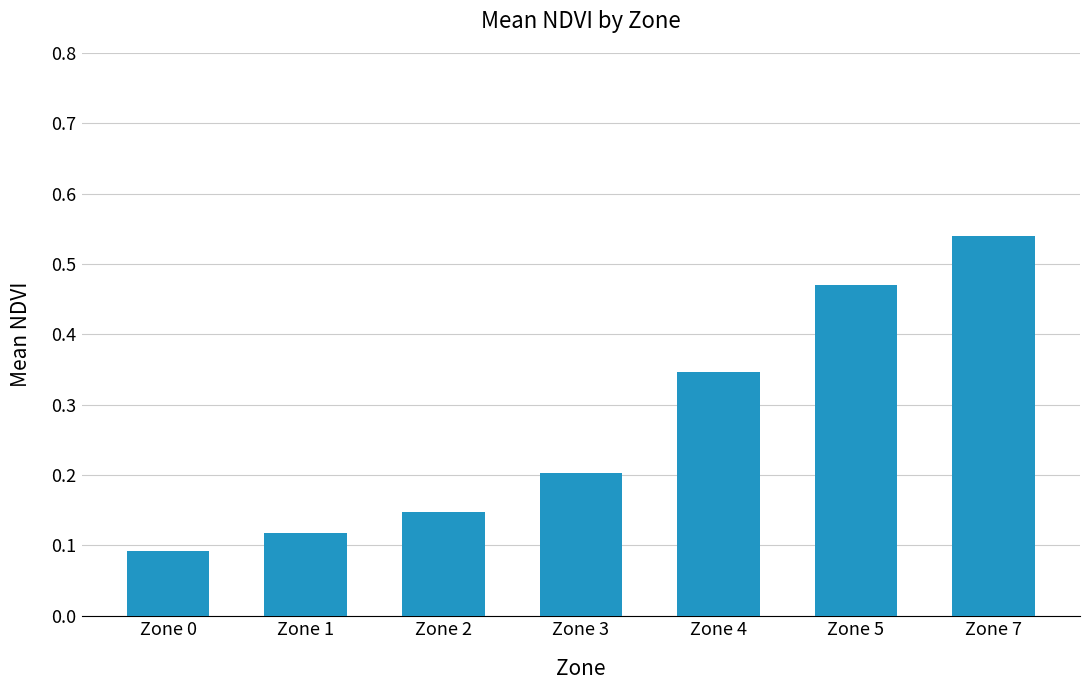

Which has a higher value, Zone 1 or Zone 5?

Zone 5